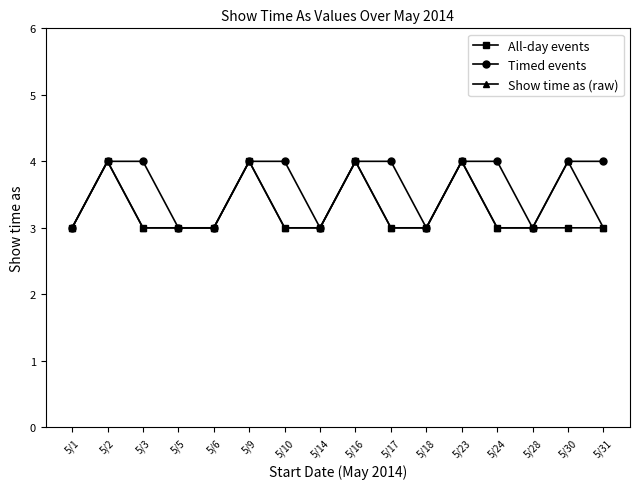

What is the difference between the highest and lowest values at 5/30?

1